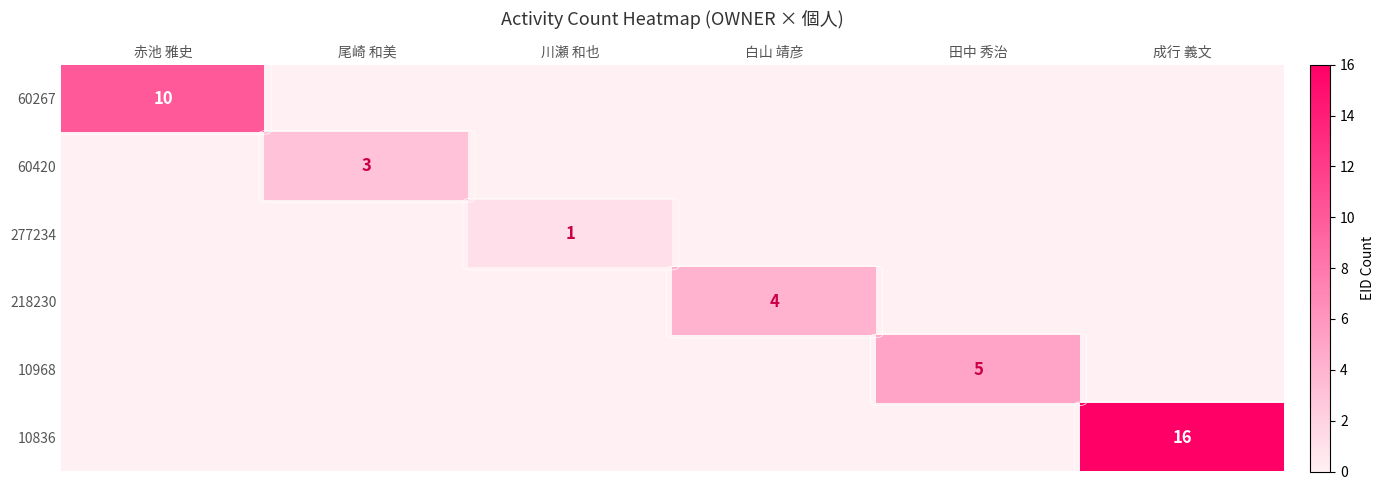

The 277234 series shows 1 at 川瀬 和也. True or false?

True